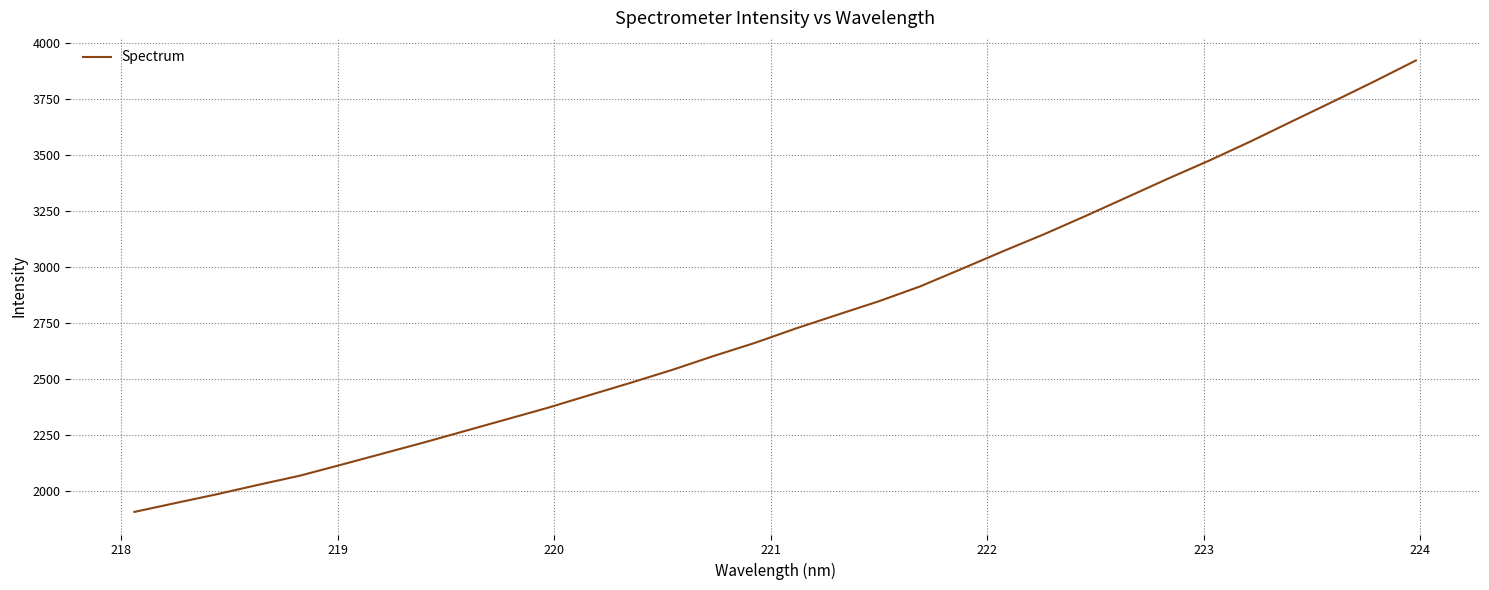

What is the maximum value shown in the chart?

3923.4